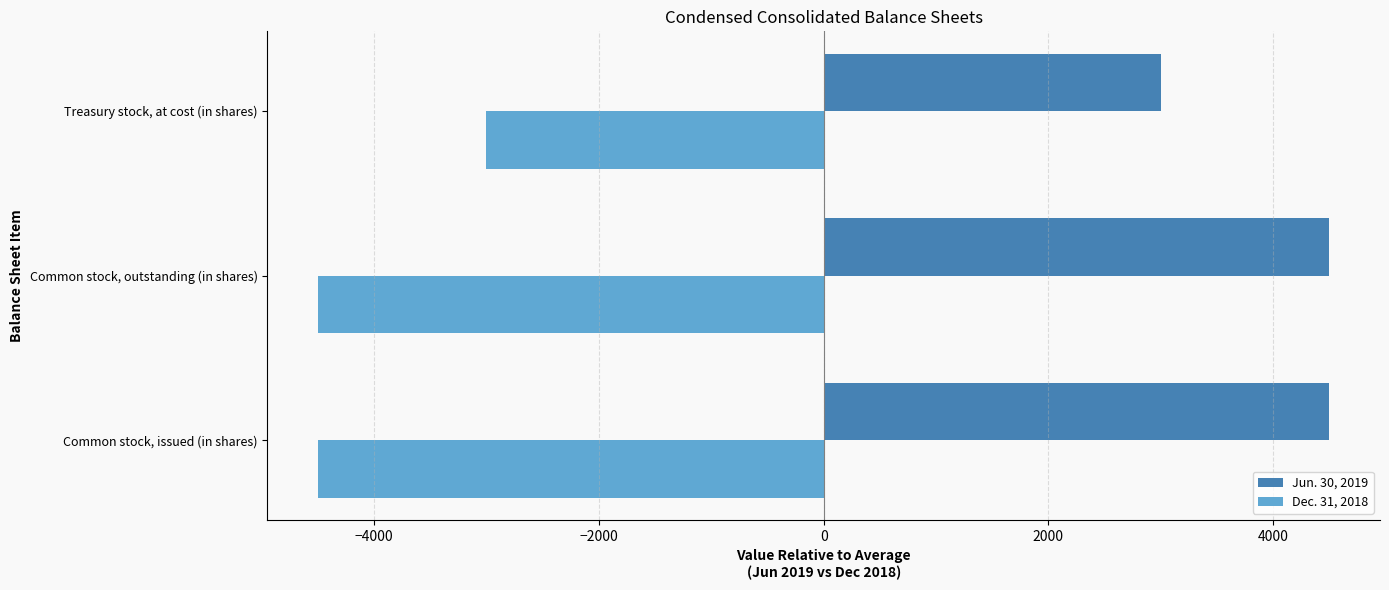

Is the value of Dec. 31, 2018 at Treasury stock, at cost (in shares) greater than the value of Jun. 30, 2019 at Common stock, issued (in shares)?

No